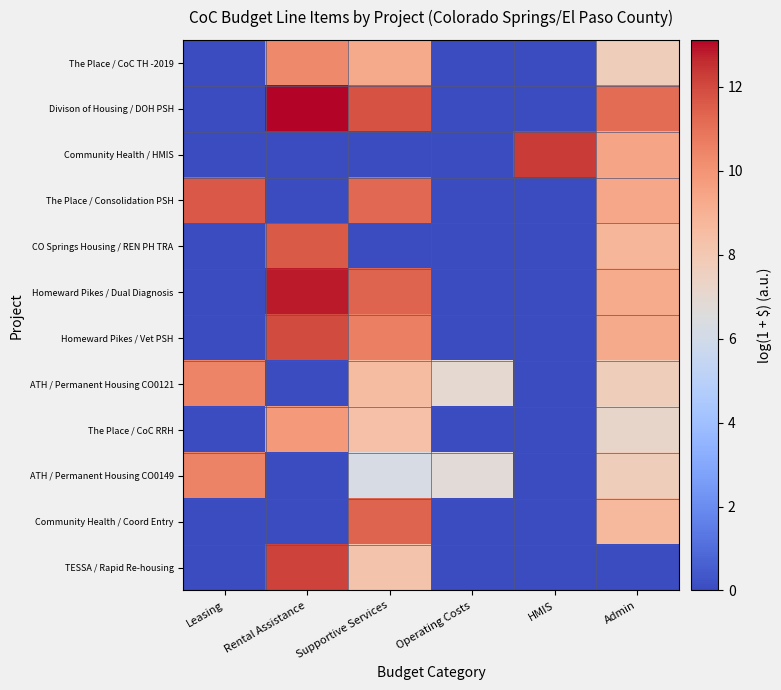

Which series has the largest total across all categories?

Divison of Housing / DOH PSH